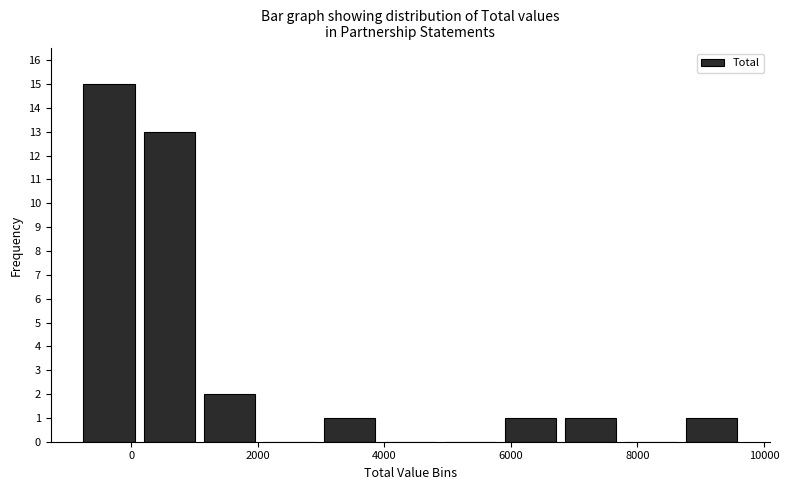

Reading left to right, transcribe this chart: for each bar, give the range it covers on the x-axis and its height. Neither the bar edges nor the heights are printed on the chart, so give them approximately, as read against the axes.

-800 to 200: 15
200 to 1000: 13
1000 to 2000: 2
2000 to 3000: 0
3000 to 4000: 1
4000 to 4800: 0
4800 to 5800: 0
5800 to 6800: 1
6800 to 7800: 1
7800 to 8600: 0
8600 to 9600: 1